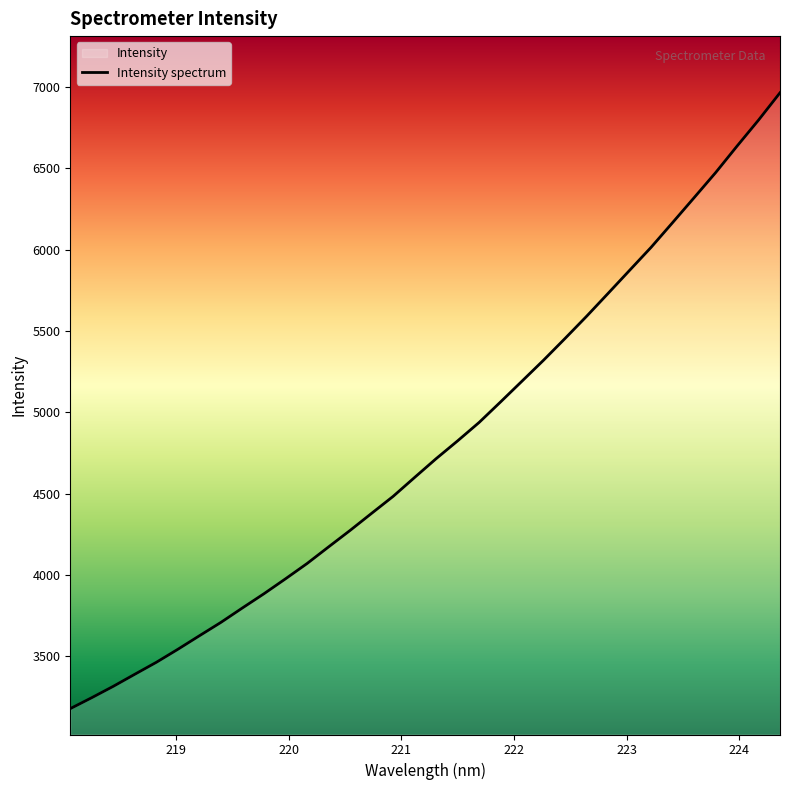

Reading left to right, what are all the values shown in this chart?

218.0596=3179.4	218.2508=3246.9	218.442=3316.7	218.6332=3390.9	218.8244=3464.3	219.0156=3544.3	219.2067=3627.4	219.3979=3709.7	219.589=3798.5	219.7801=3885.7	219.9712=3977.4	220.1623=4071.2	220.3533=4173.3	220.5444=4274.6	220.7354=4379.6	220.9264=4483.8	221.1174=4600.2	221.3083=4715.5	221.4993=4825.0	221.6902=4938.2	221.8812=5064.7	222.0721=5192.8	222.263=5321.2	222.4538=5454.8	222.6447=5590.7	222.8355=5731.4	223.0264=5873.0	223.2172=6014.3	223.408=6166.1	223.5987=6319.0	223.7895=6472.8	223.9802=6636.1	224.1709=6795.9	224.3616=6963.9